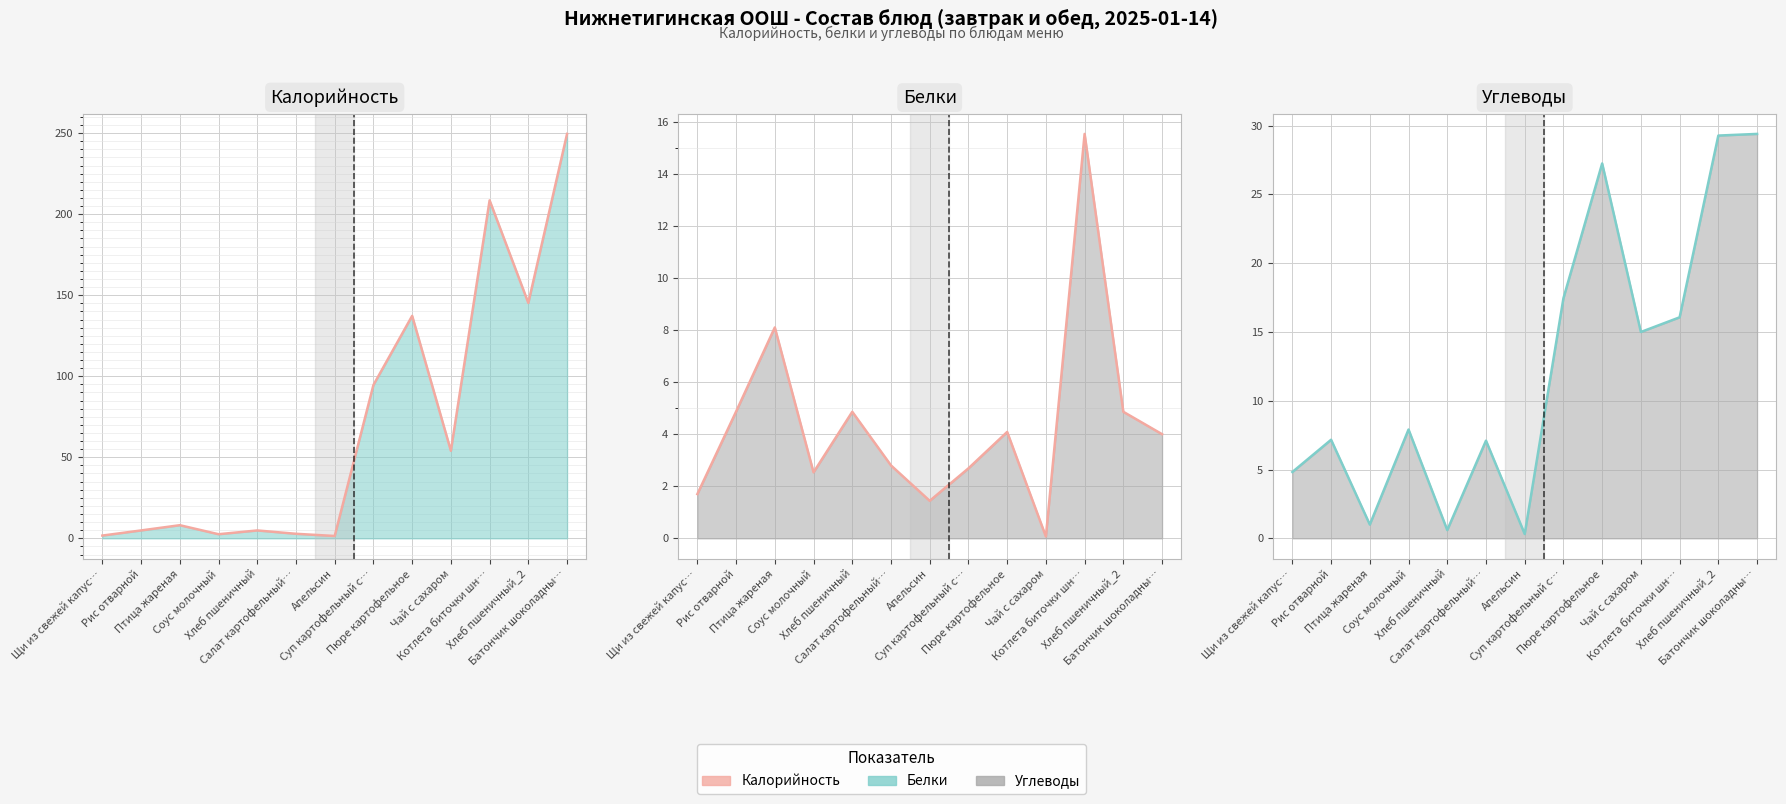

What is the minimum value for Белки (линия)?

0.1